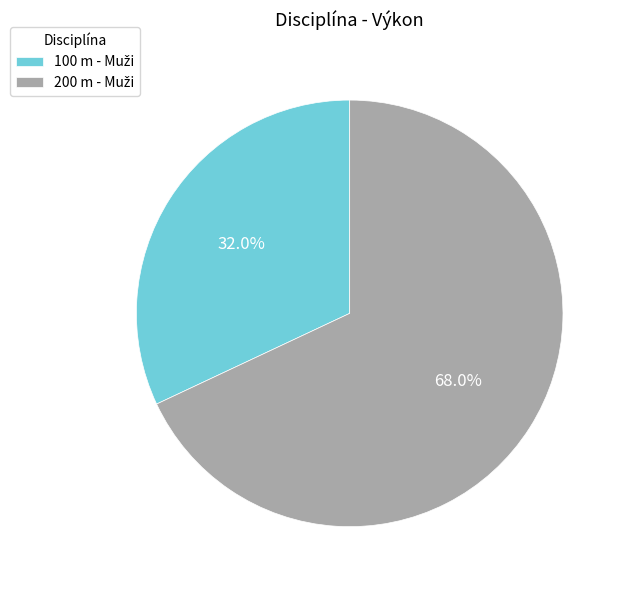

How many segments does this pie chart have?

2